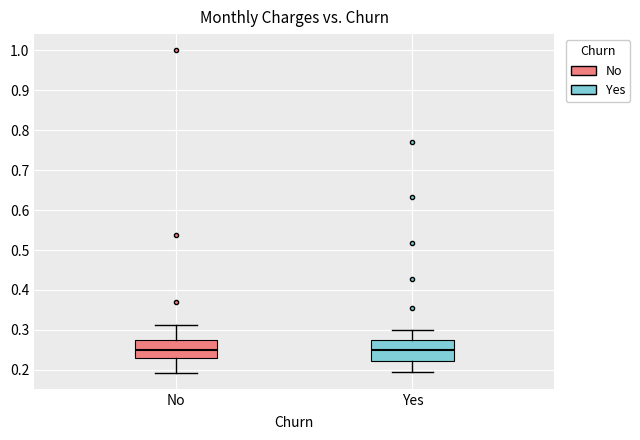

Where does the median line of the box for No sit on the y-axis? The values are not printed on the chart, so give them approximately, as read against the axis.

0.25